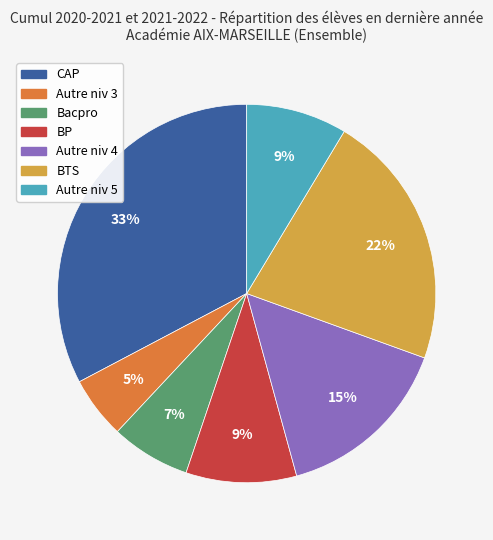

Is there any slice that represents more than half of the pie?

No